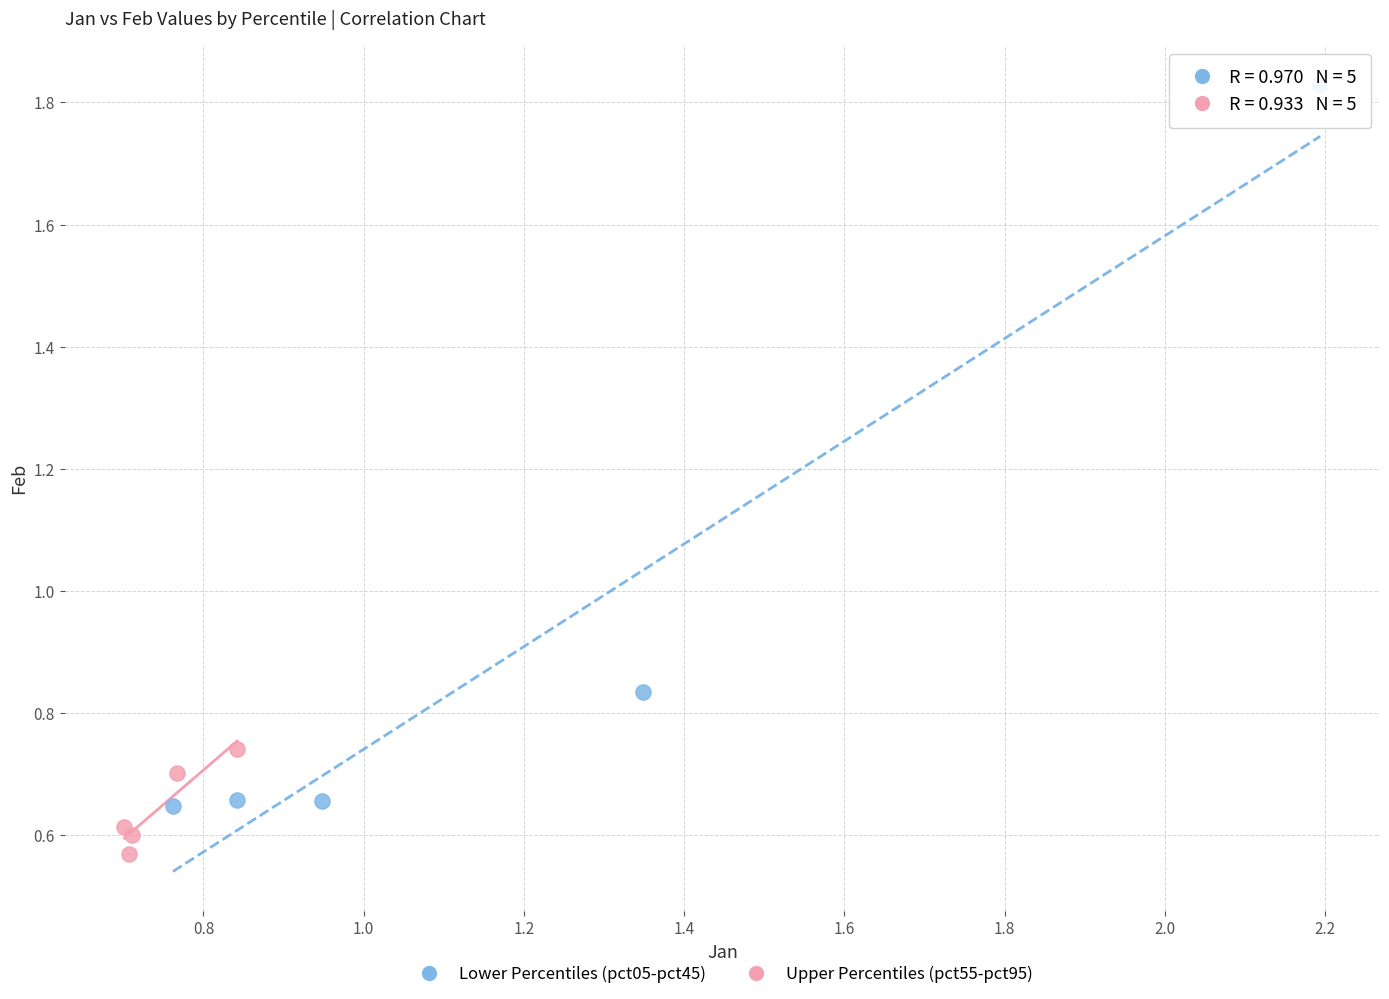

Which series has the largest Y range (max minus min)?

Lower Percentiles (pct05-pct45)